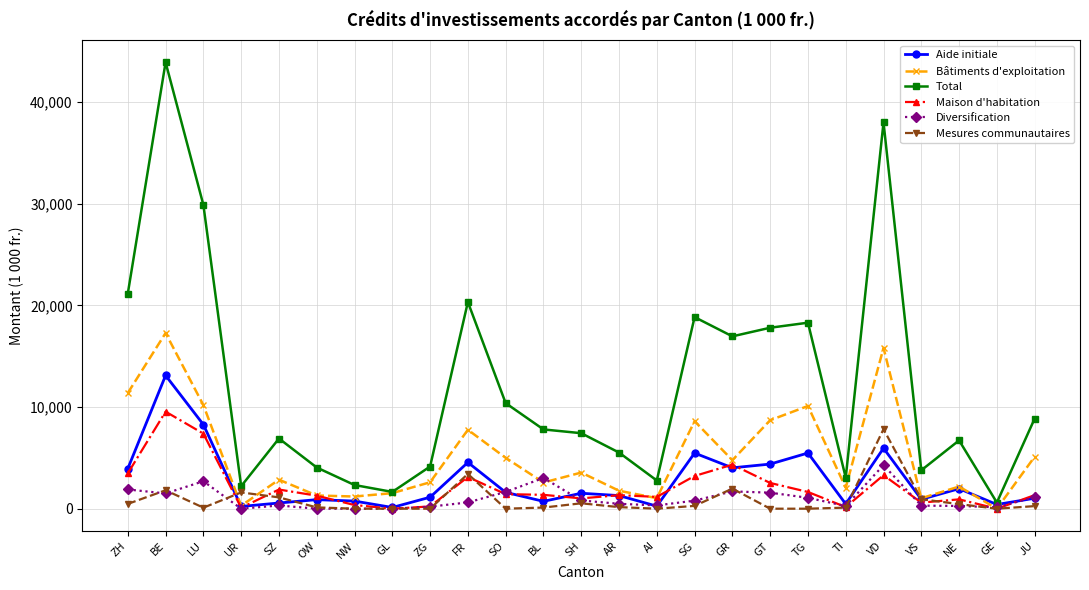

What is the label of the 21st point from the right?

SZ